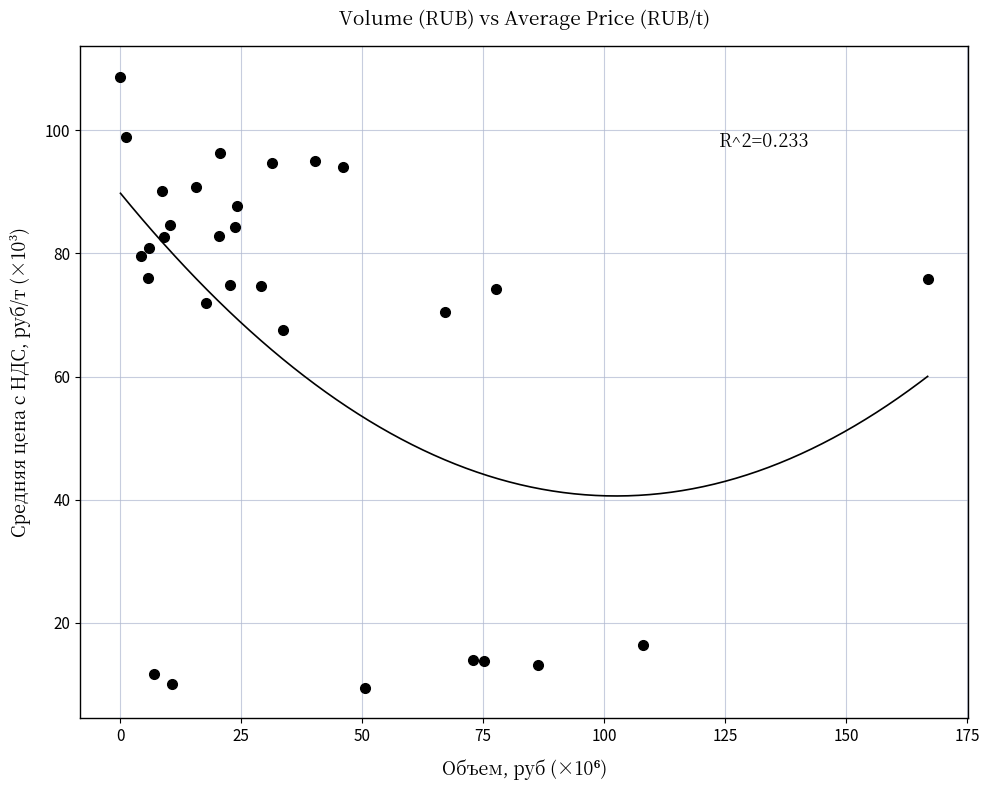

What Y value in the scatter plot is closest to 59?

67.5